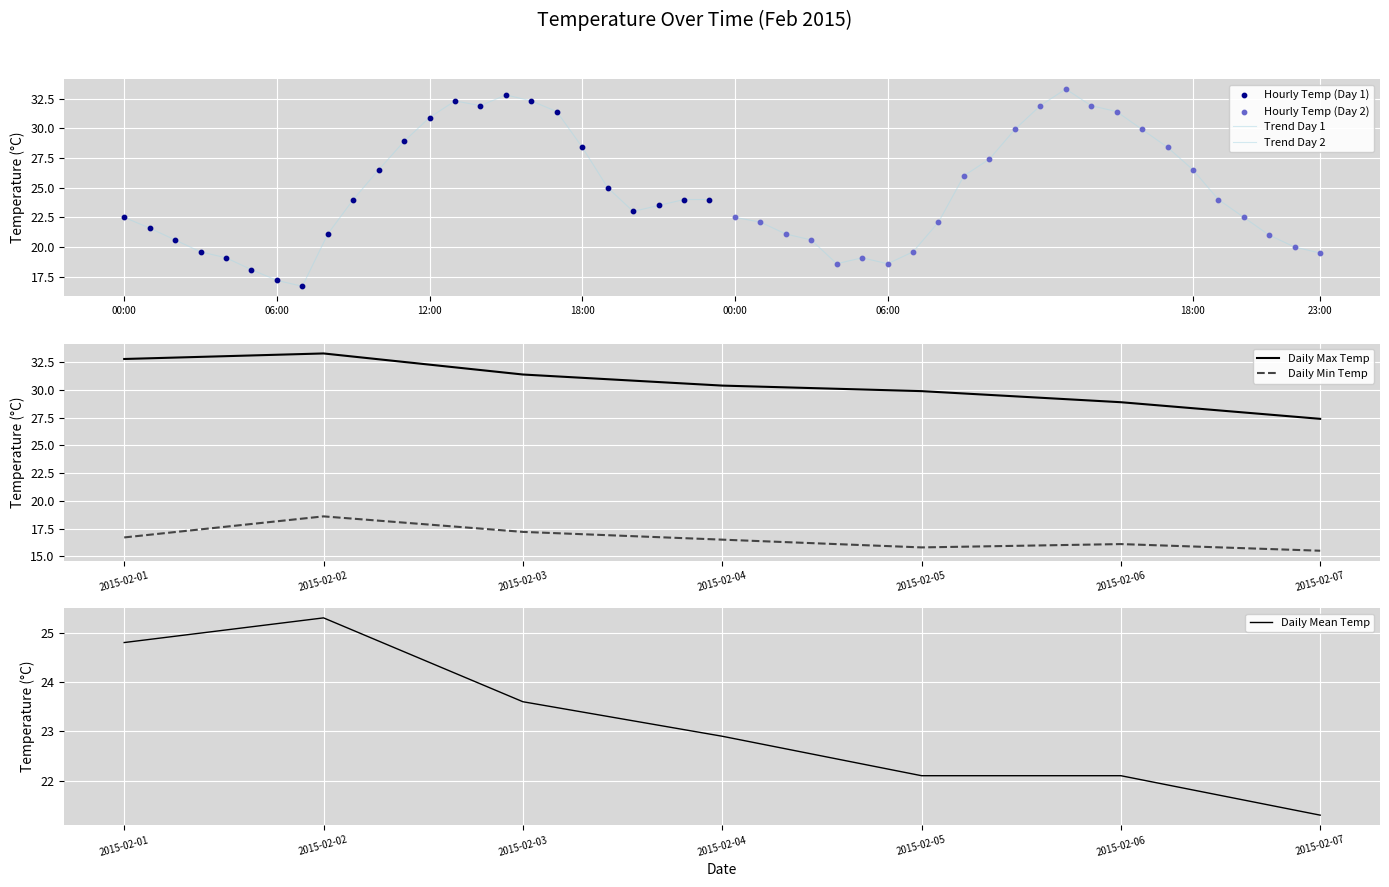

Which series reaches the maximum Y coordinate?

Daily Max Temp